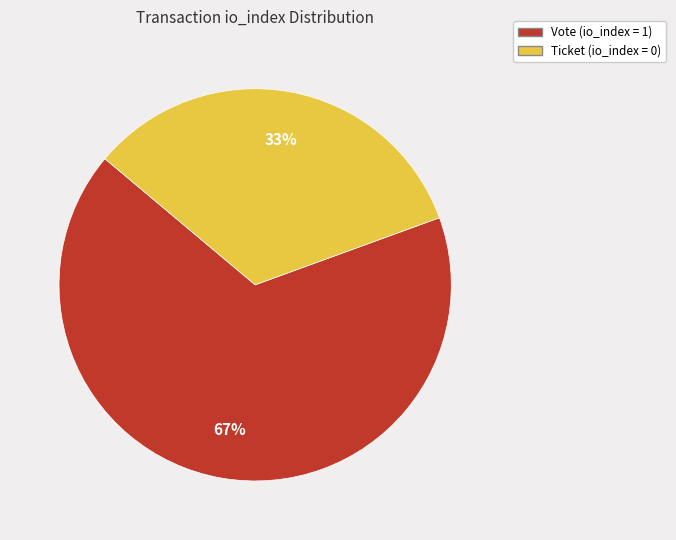

Is there a majority slice in this chart?

Yes